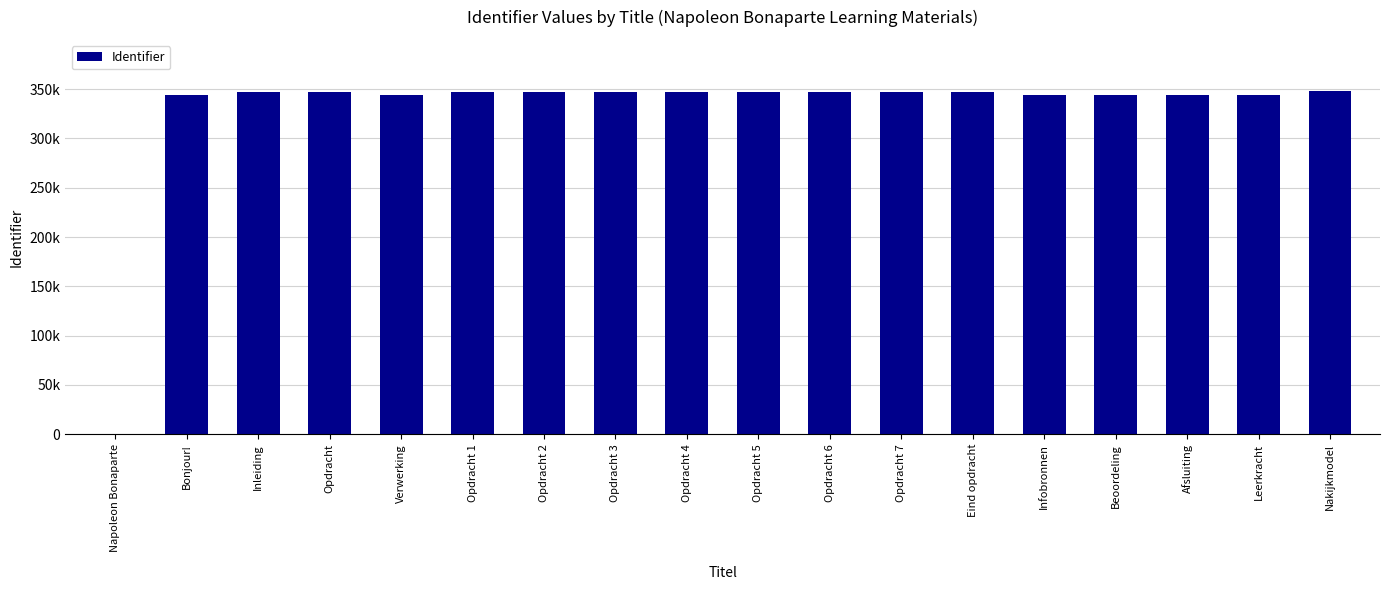

What position from the left is Opdracht 3?

8